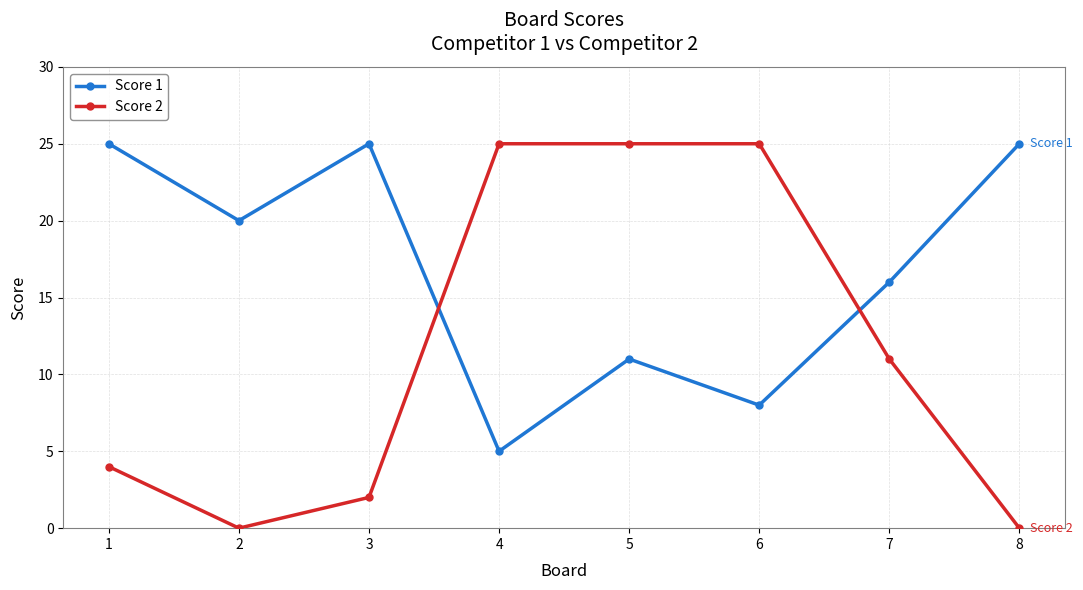

What is the maximum value shown in the chart?

25